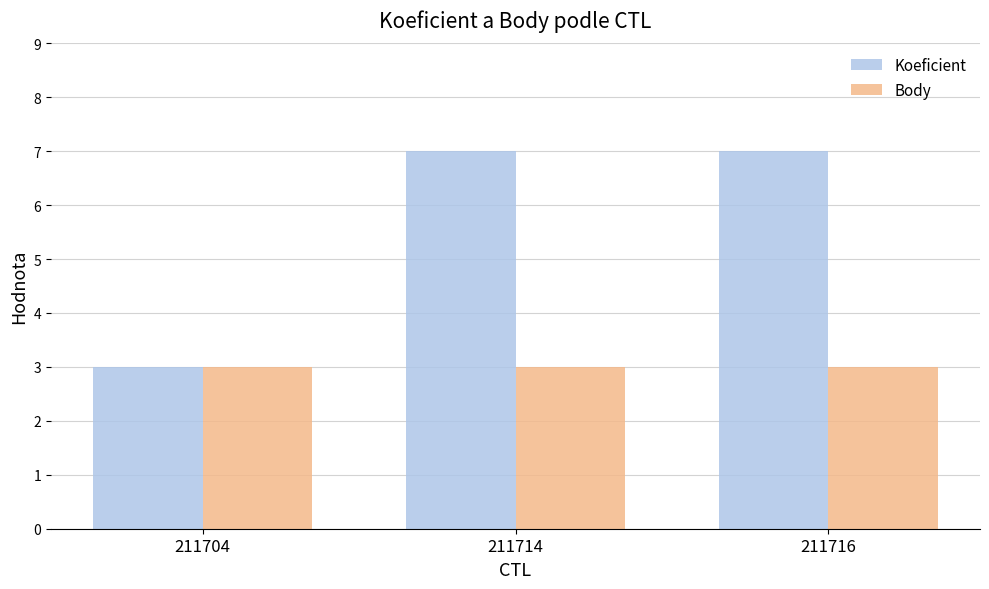

True or false: Body has a value of 3 at 211704.

True